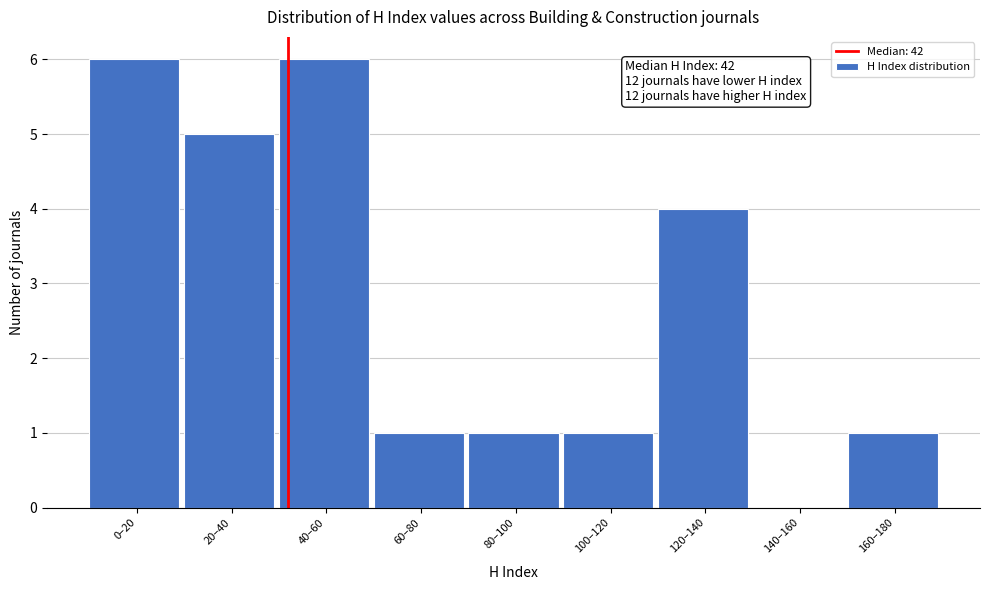

Reading left to right, what are all the values shown in this chart?

0–20=6	20–40=5	40–60=6	60–80=1	80–100=1	100–120=1	120–140=4	140–160=0	160–180=1